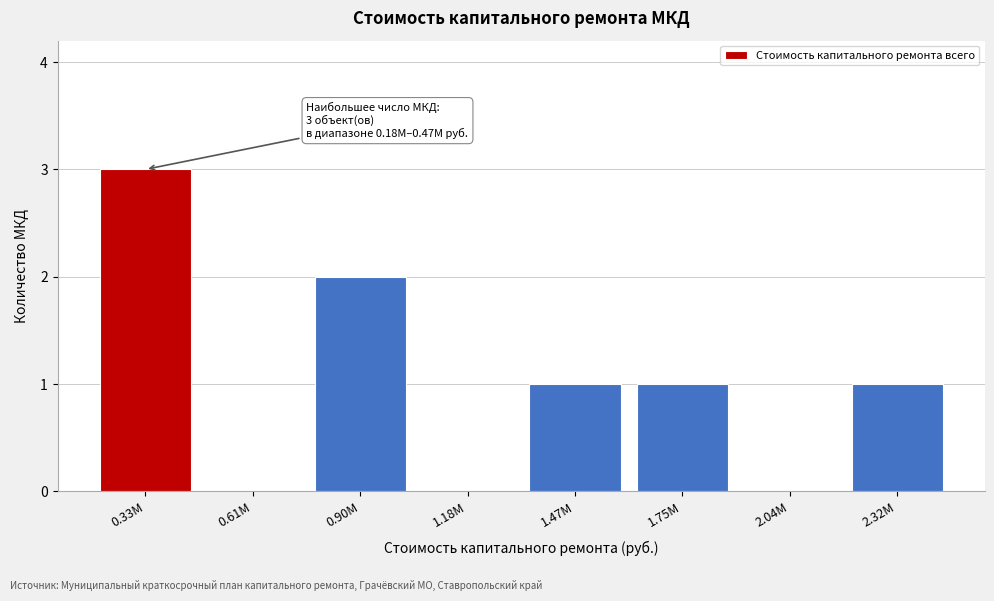

Reading right to left, extract all data points from this chart.

2.32M=1	2.04M=0	1.75M=1	1.47M=1	1.18M=0	0.90M=2	0.61M=0	0.33M=3